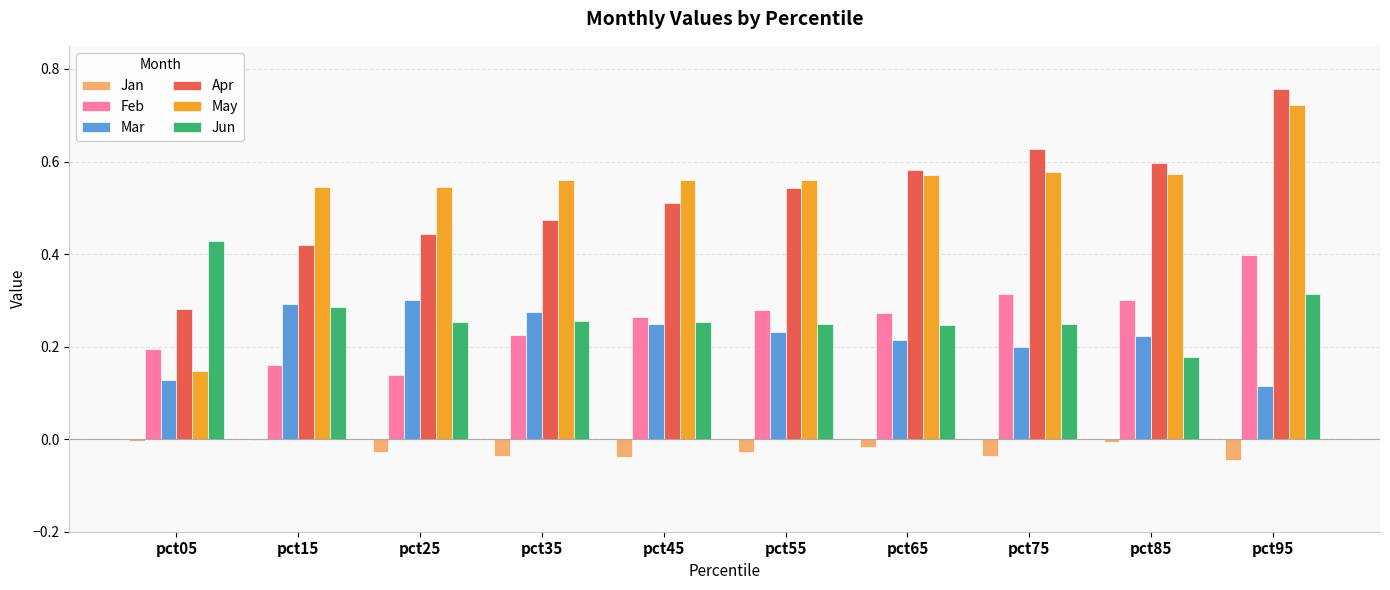

How many data points does each series have?

10